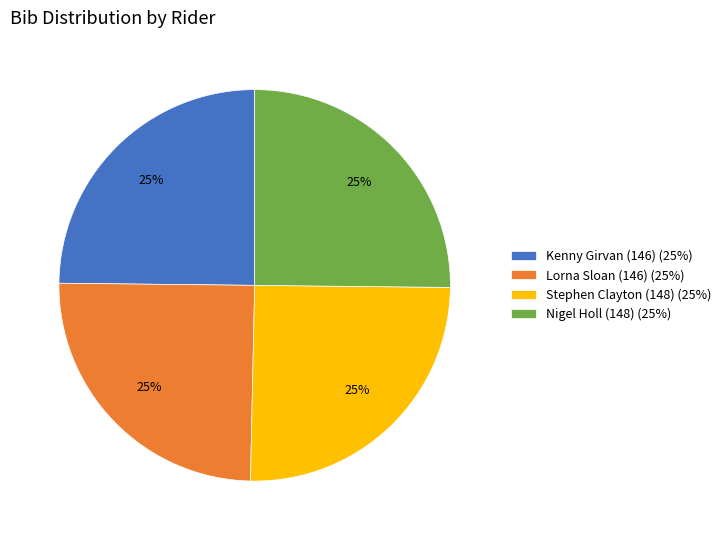

To the nearest percent, what portion does Kenny Girvan (146) (25%) represent?

25%